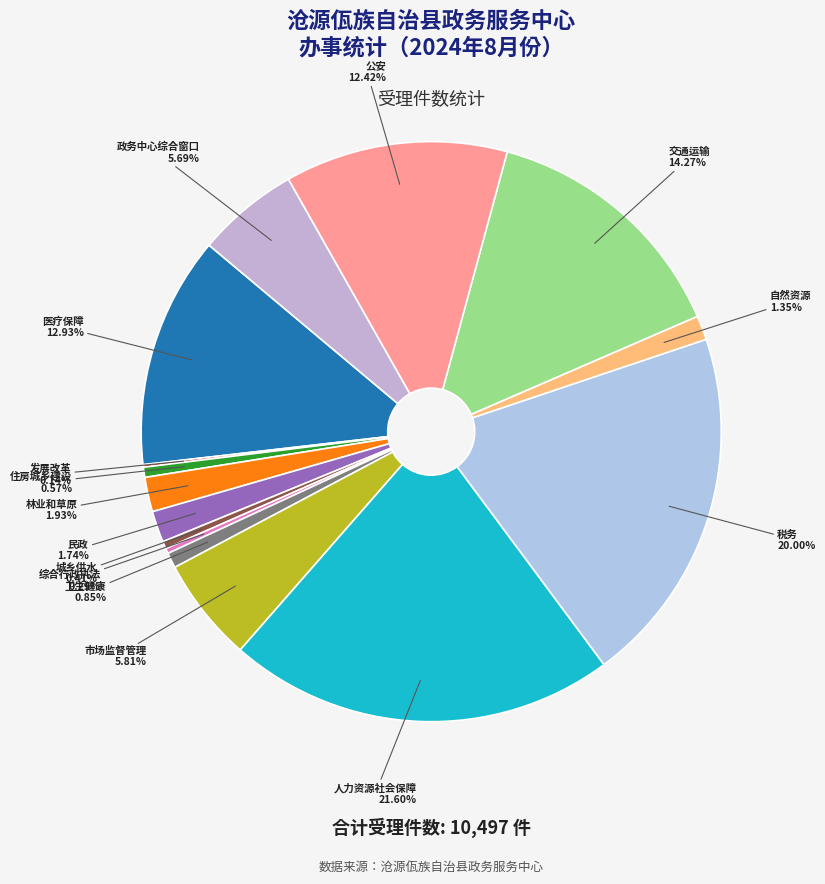

To the nearest percent, what is the average slice percentage?

7%